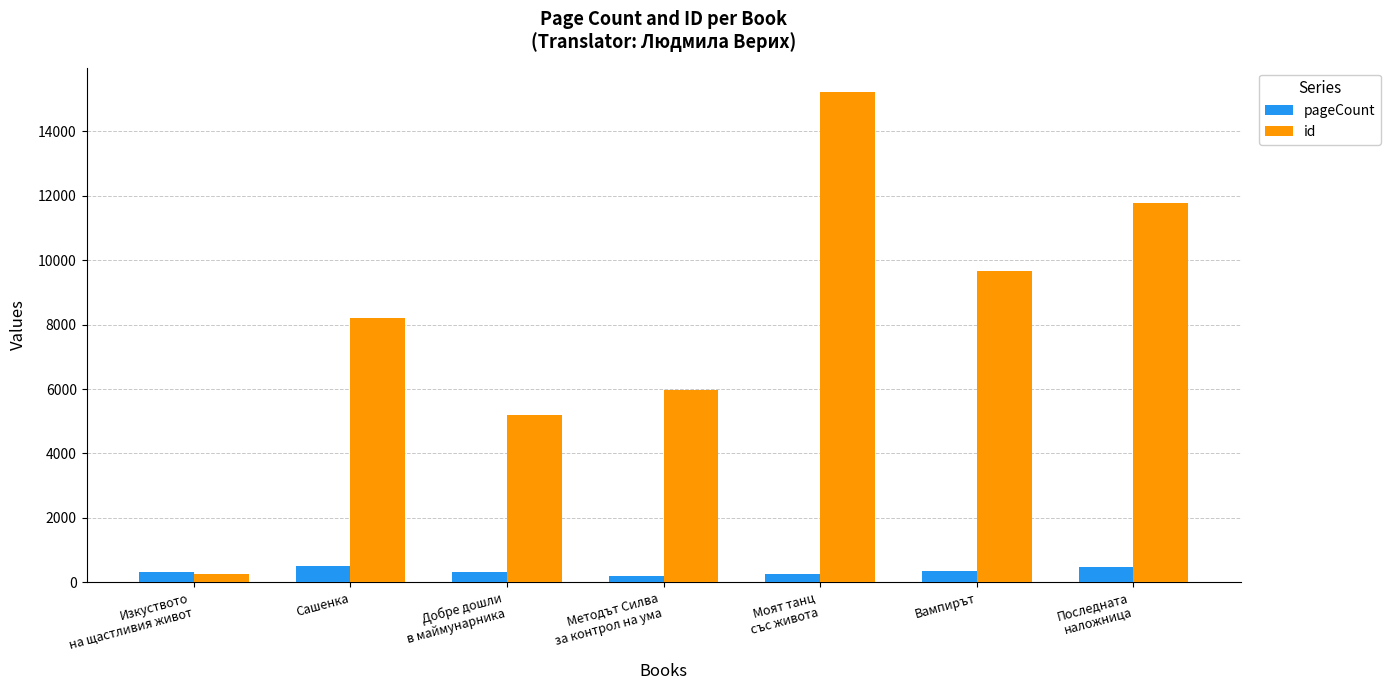

What is the highest value of the id series?

15221